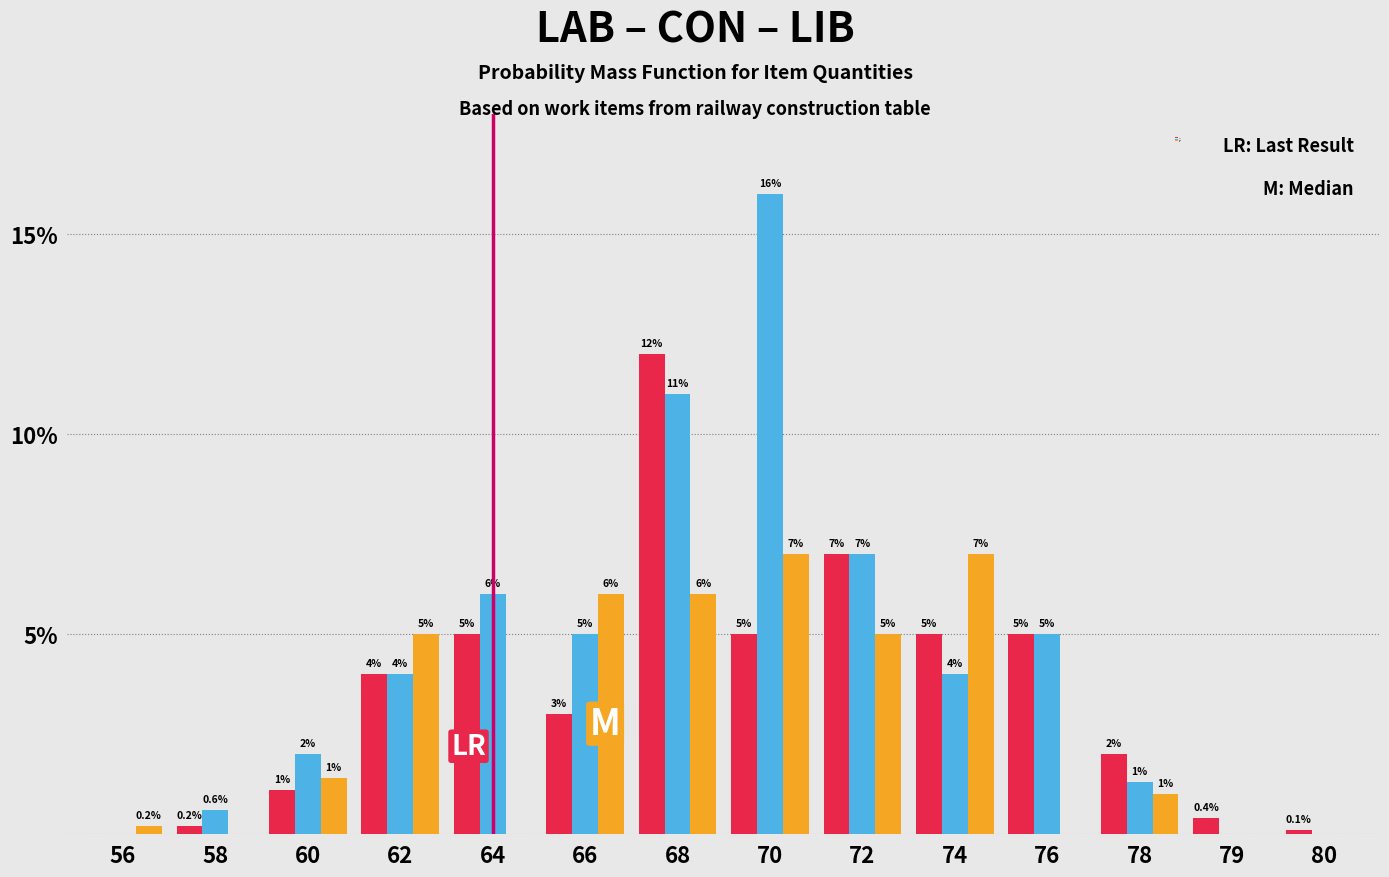

Reading left to right, list all the values displayed in this chart.

LAB: 56=0.0	58=0.2	60=1.1	62=4.0	64=5.0	66=3.0	68=12.0	70=5.0	72=7.0	74=5.0	76=5.0	78=2.0	79=0.4	80=0.1
CON: 56=0.0	58=0.6	60=2.0	62=4.0	64=6.0	66=5.0	68=11.0	70=16.0	72=7.0	74=4.0	76=5.0	78=1.3	79=0.0	80=0.0
LIB: 56=0.2	58=0.0	60=1.4	62=5.0	64=0.0	66=6.0	68=6.0	70=7.0	72=5.0	74=7.0	76=0.0	78=1.0	79=0.0	80=0.0